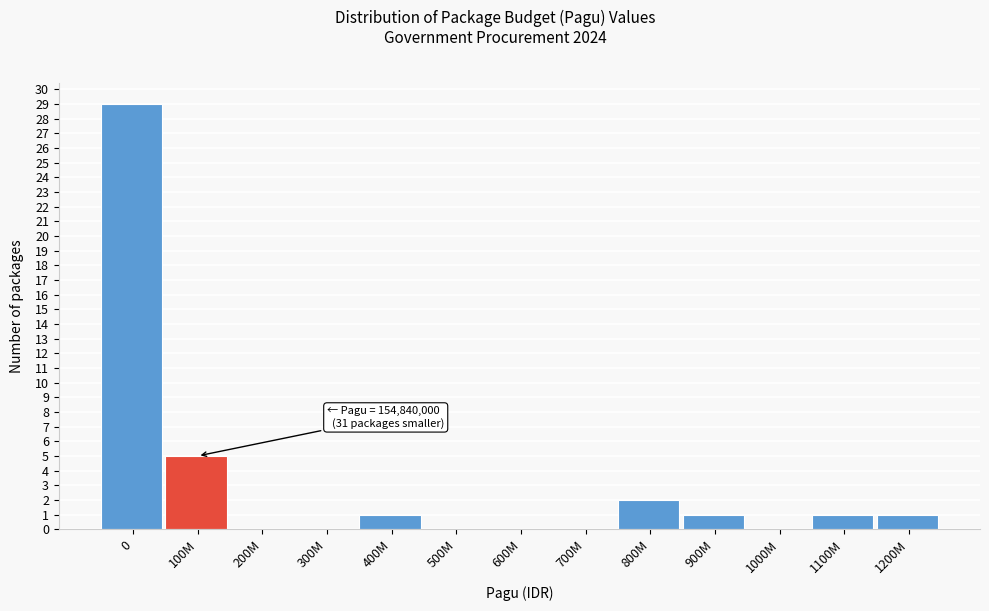

Reading right to left, list all the values displayed in this chart.

1200M=1	1100M=1	1000M=0	900M=1	800M=2	700M=0	600M=0	500M=0	400M=1	300M=0	200M=0	100M=5	0=29